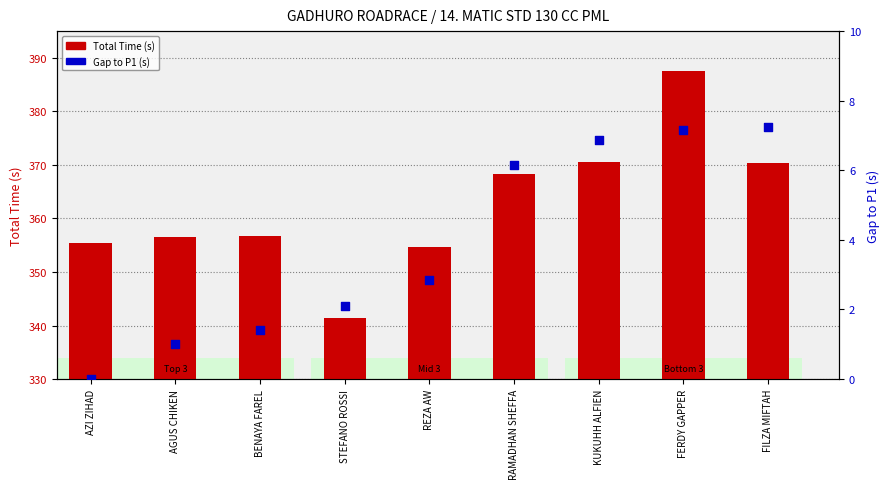

Which series contains the highest Y value?

Total Time (s)